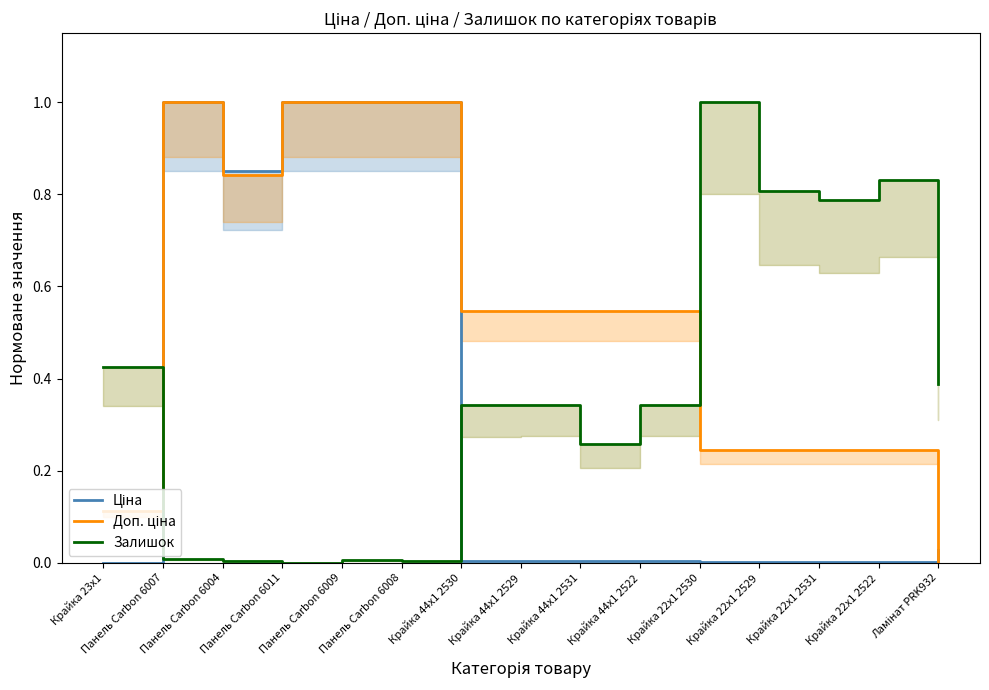

What is the total value across all series at Крайка 22x1 2530?

1.2